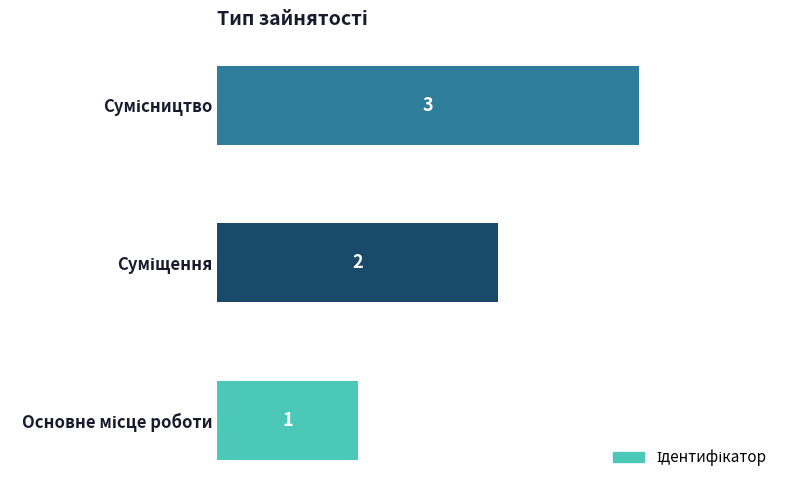

What is the difference between the maximum and minimum values?

2